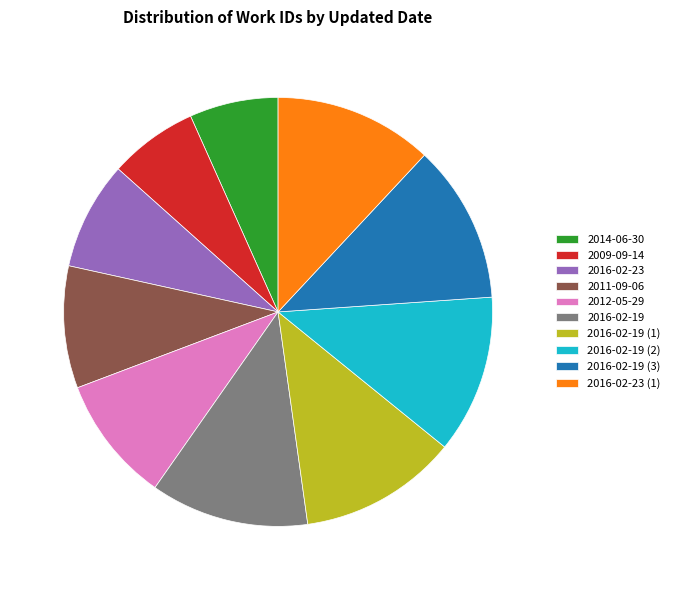

Is there any slice that represents more than half of the pie?

No